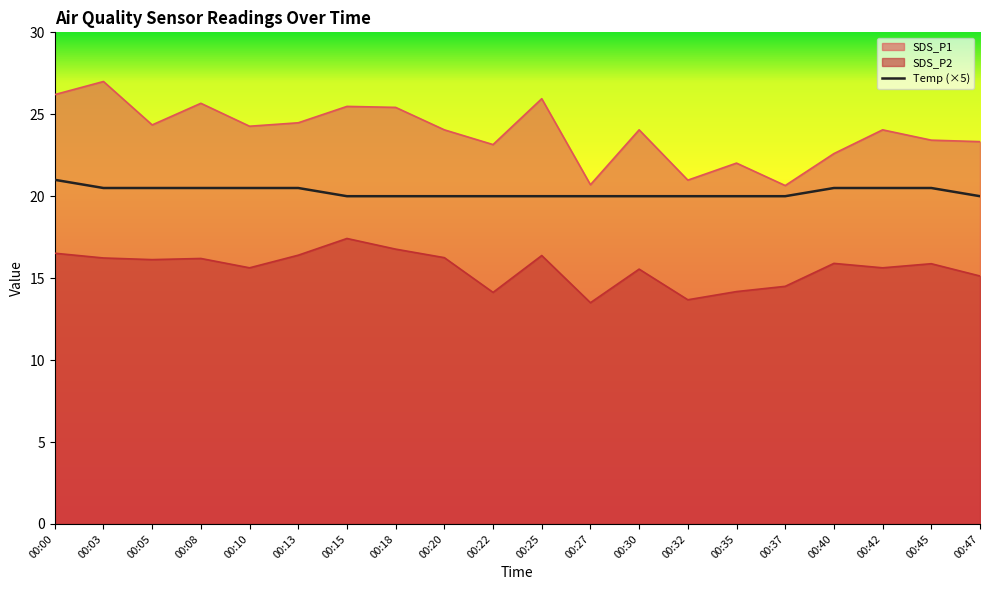

What is the greatest value displayed?

27.0